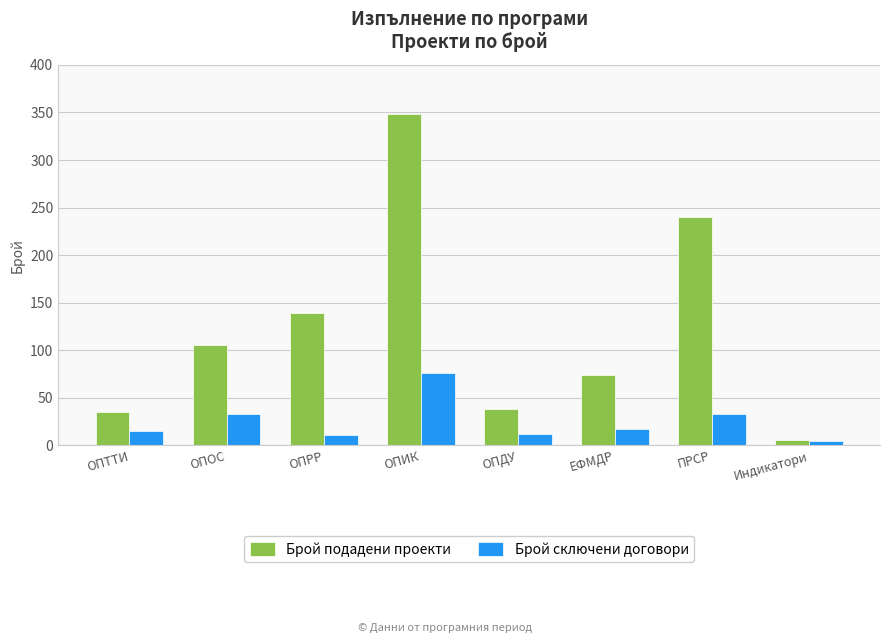

What is the label of the 7th bar from the left?

ПРСР